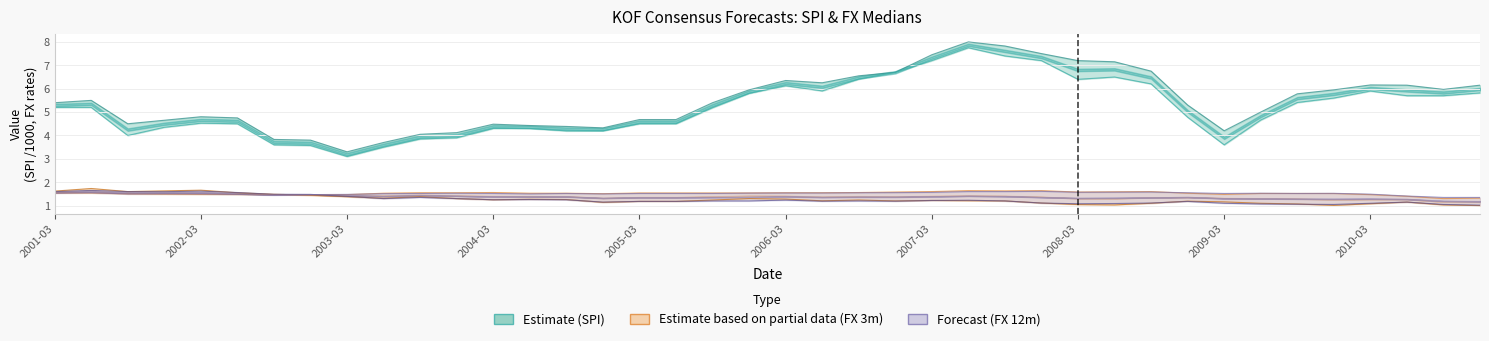

At how many categories does at least one series exceed 6?

14